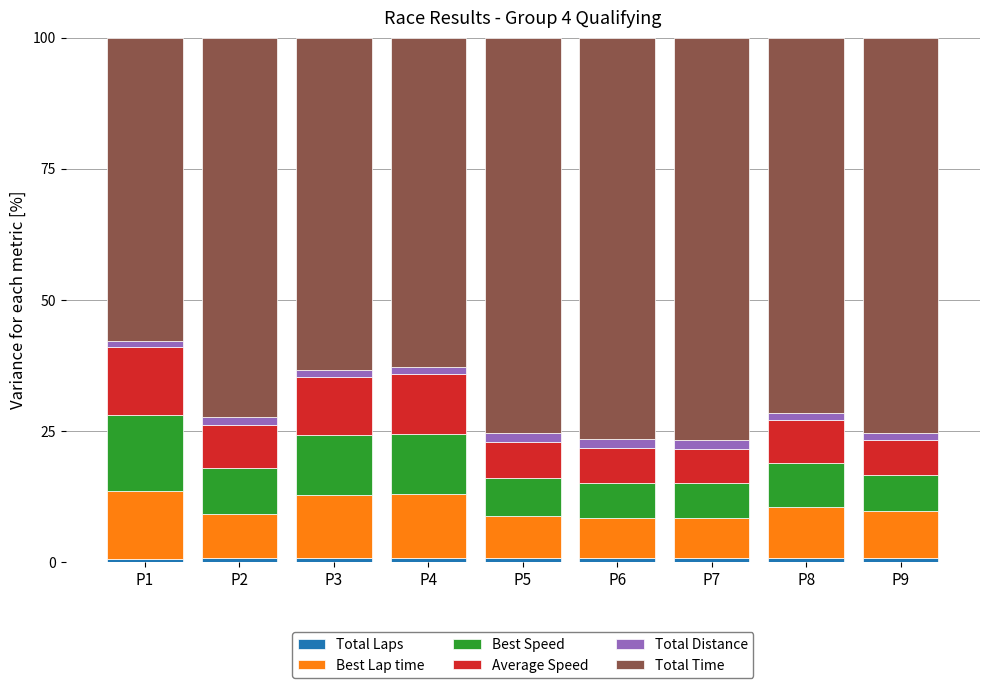

Read the Total Distance value at P3.

1.4